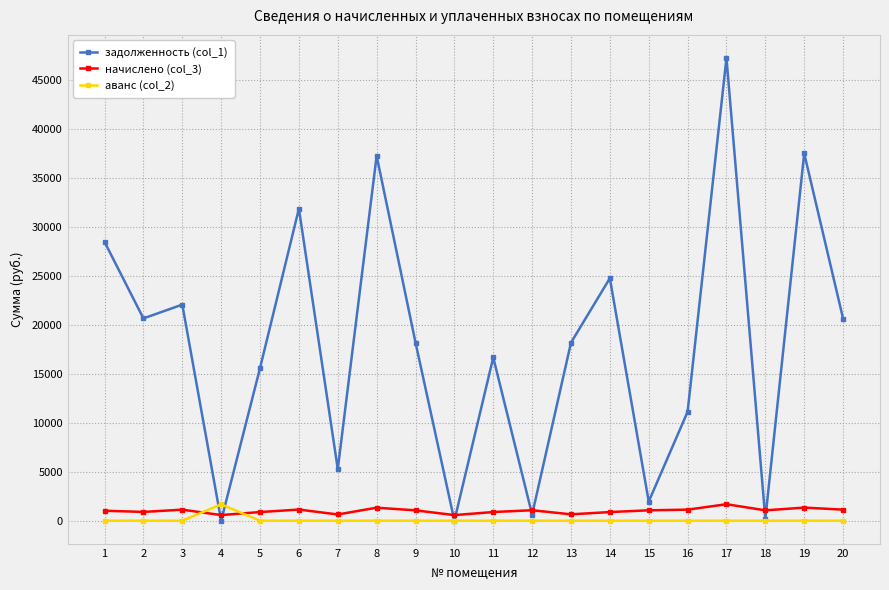

Which series has the widest spread of values?

задолженность (col_1)